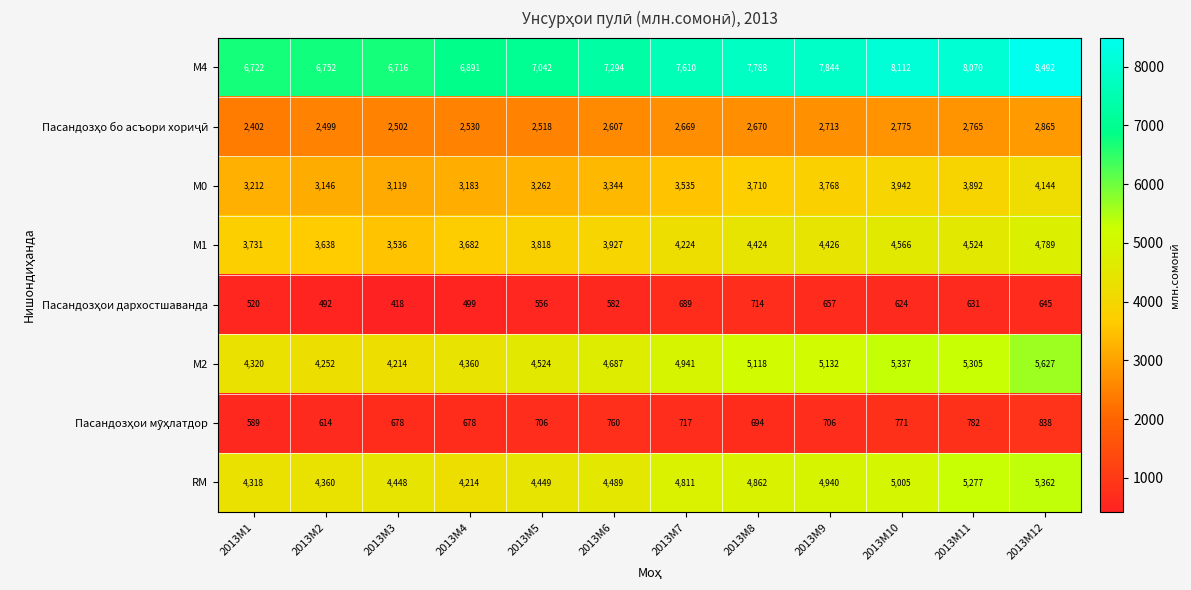

How many series are shown in this chart?

8